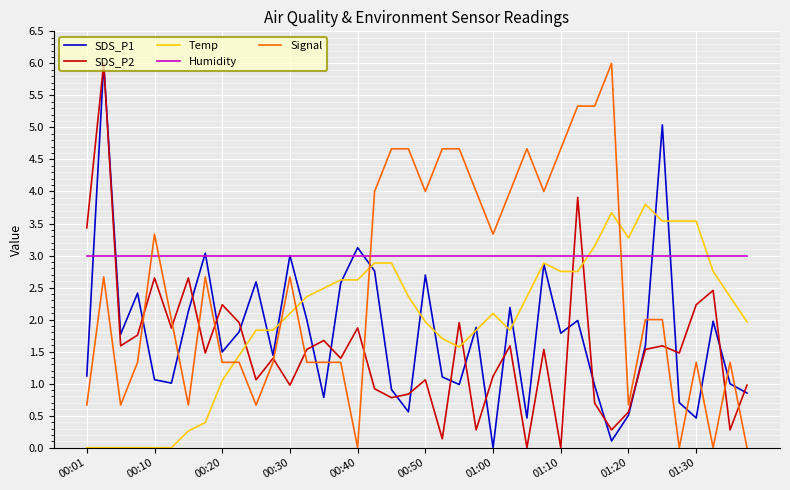

Which series has the largest total across all categories?

Humidity